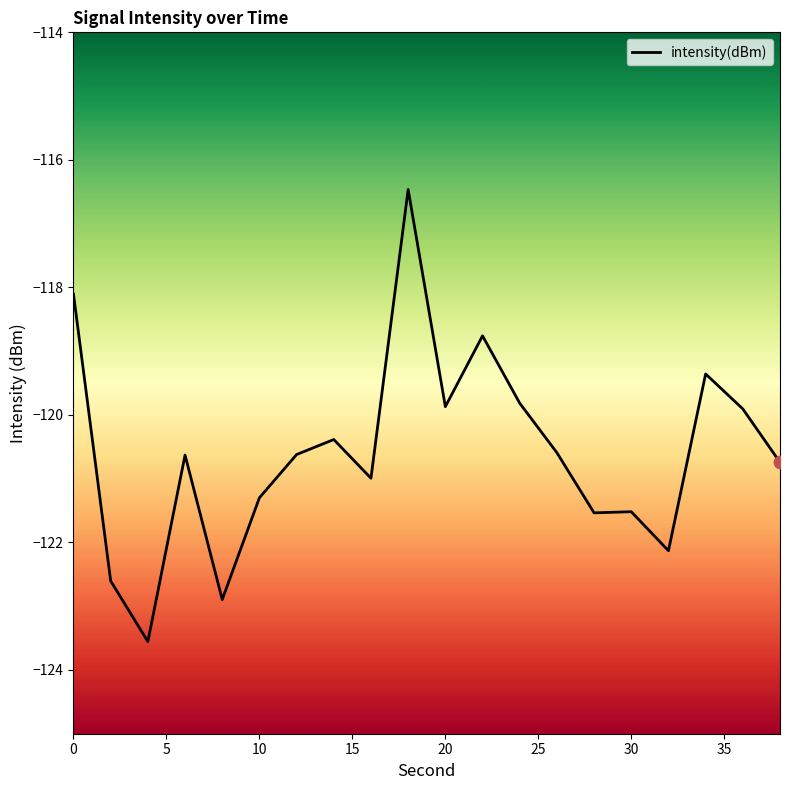

What is the smallest value displayed?

-123.6